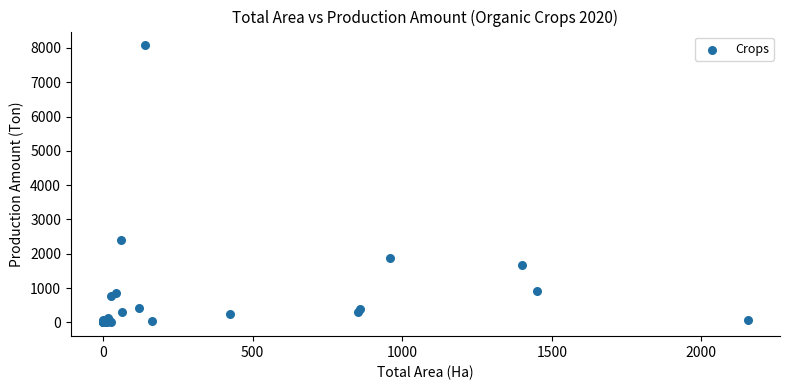

What Y value in the scatter plot is closest to 4037?

2394.9